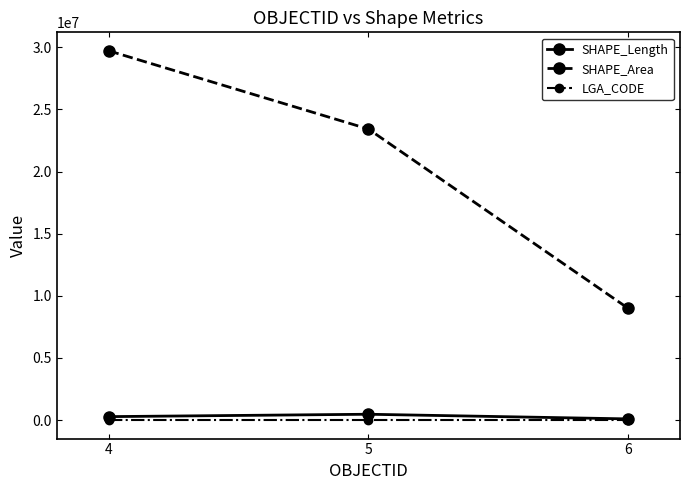

Between 5 and 6, which series saw the biggest shift?

SHAPE_Area